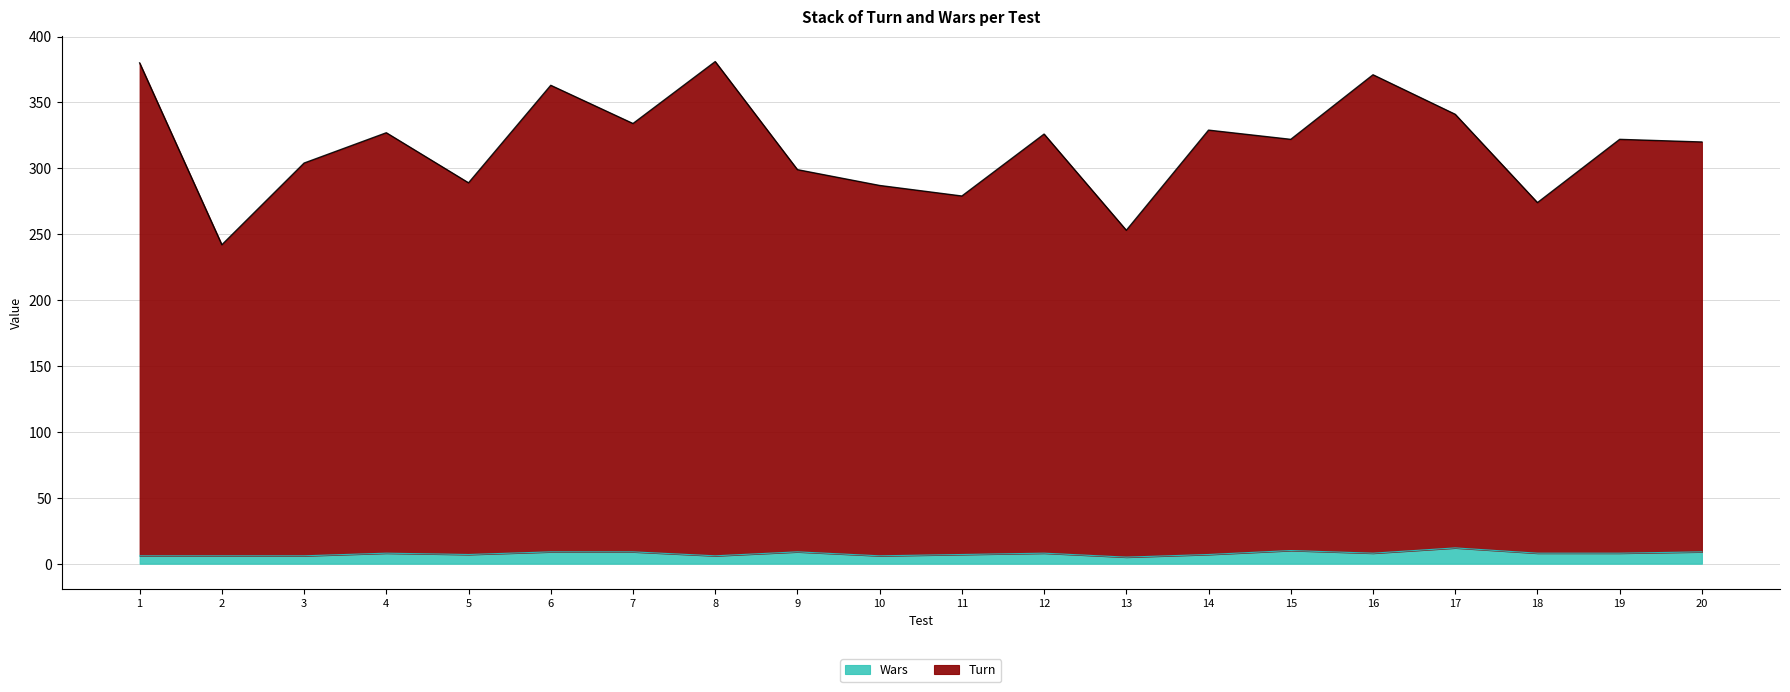

At which category does Turn reach its first local valley?

2